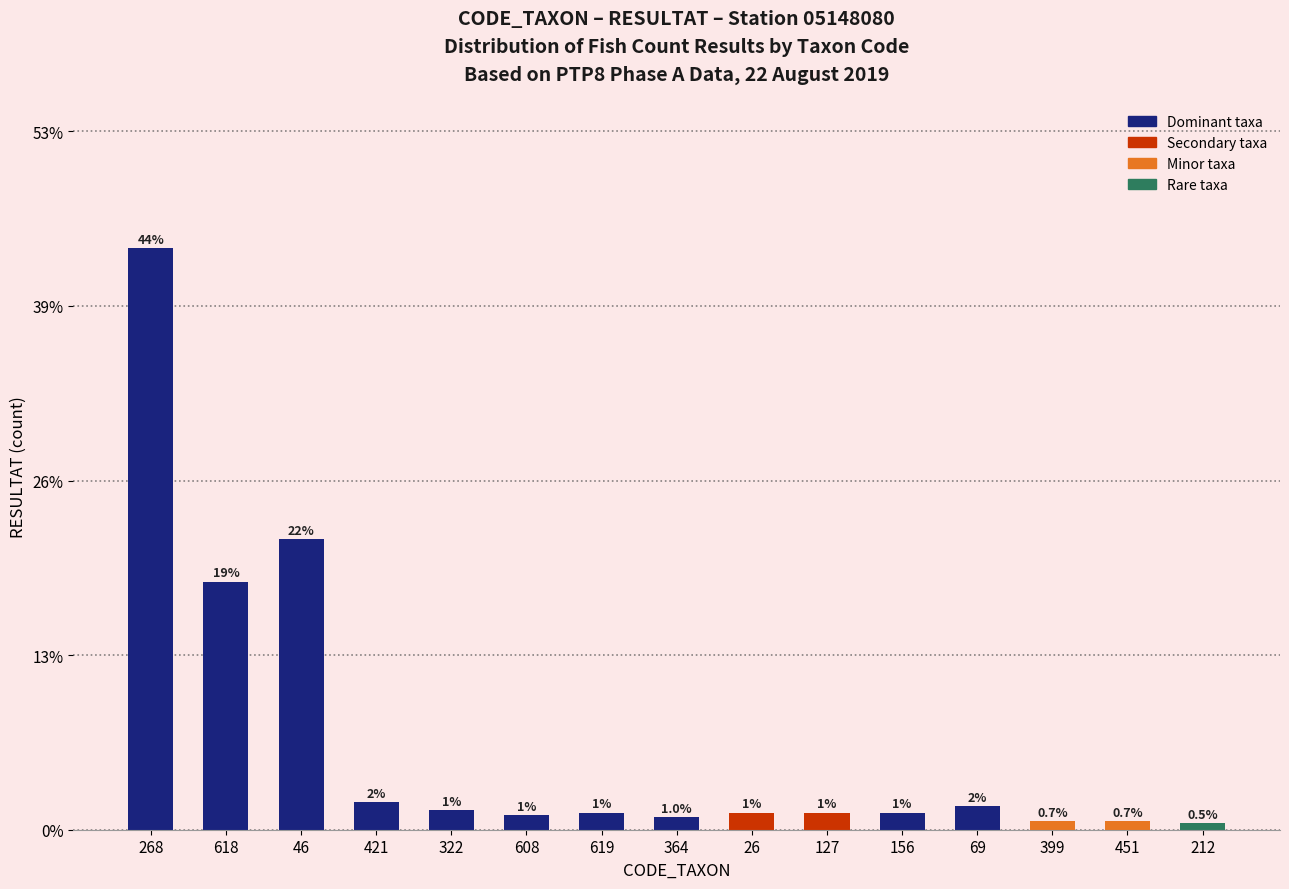

The chart shows a value of 381 at 268. True or false?

False